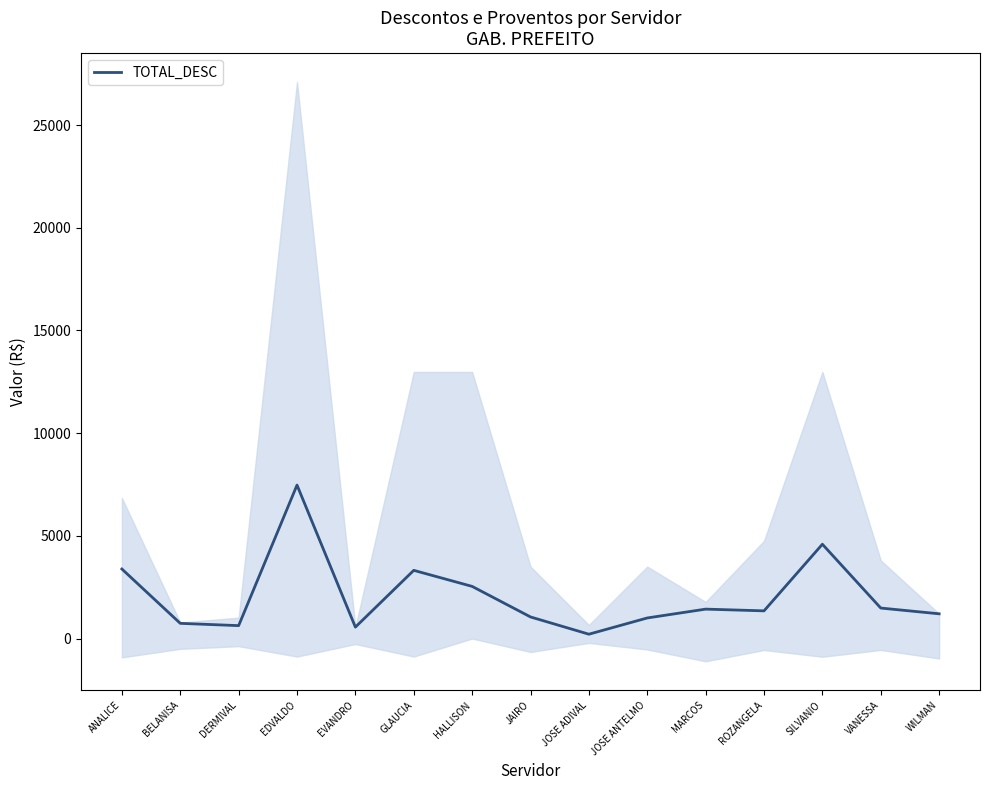

What is the average value?

2065.0